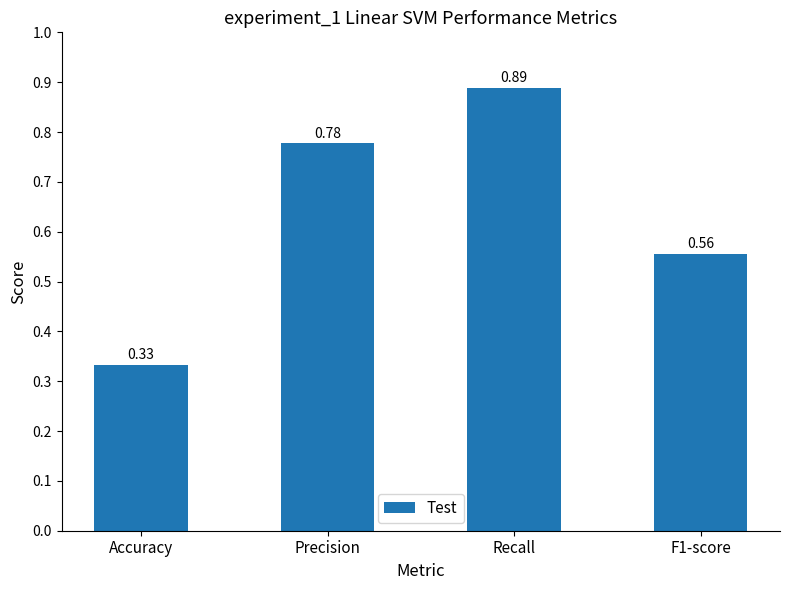

Which has a higher value, Recall or Accuracy?

Recall